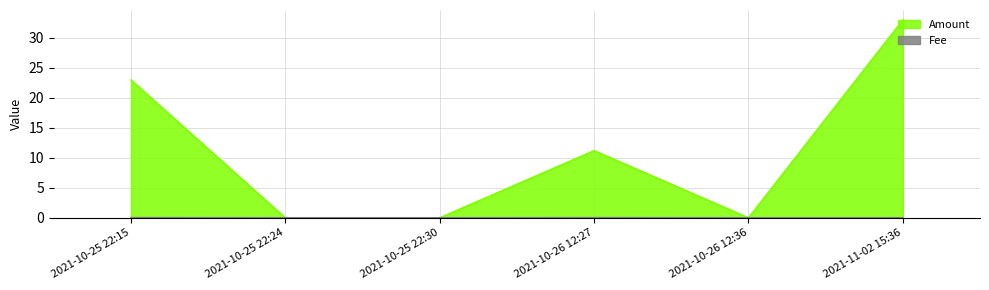

What position from the right is 2021-11-02 15:36?

1